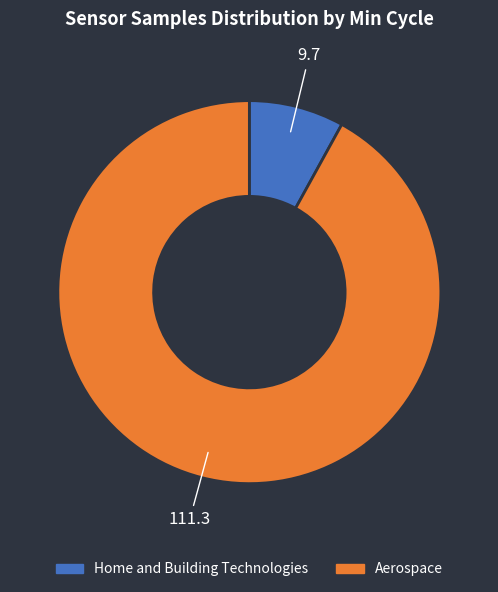

Is there any slice that represents more than half of the pie?

Yes